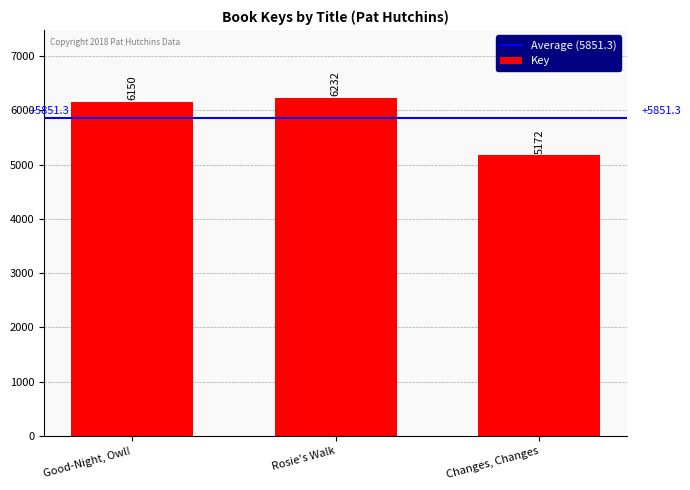

What is the label of the 3rd bar from the left?

Changes, Changes